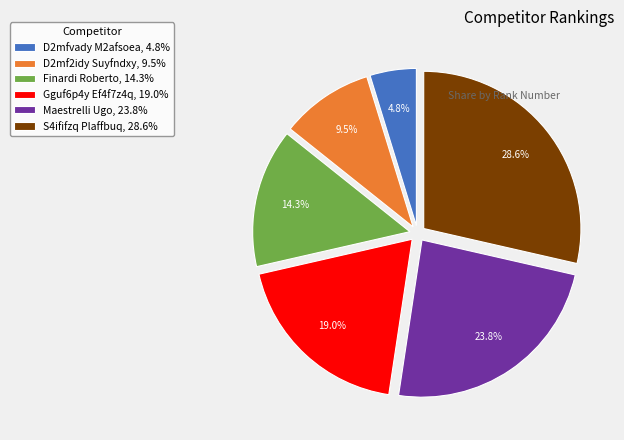

Which category has the biggest portion of the pie?

S4ififzq Plaffbuq